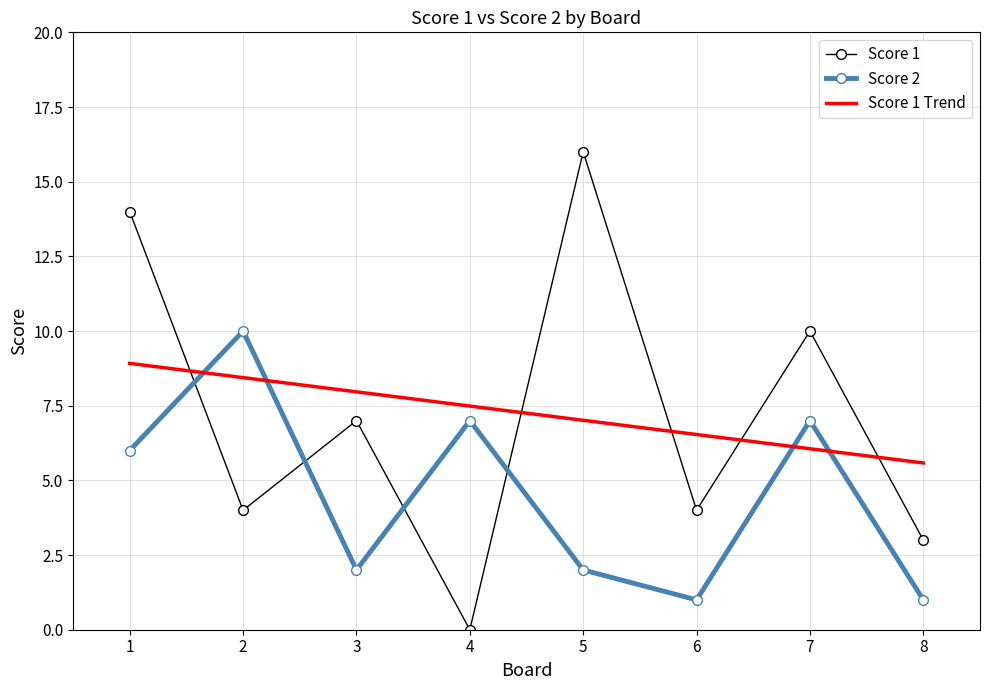

Which series has the widest spread of values?

Score 1